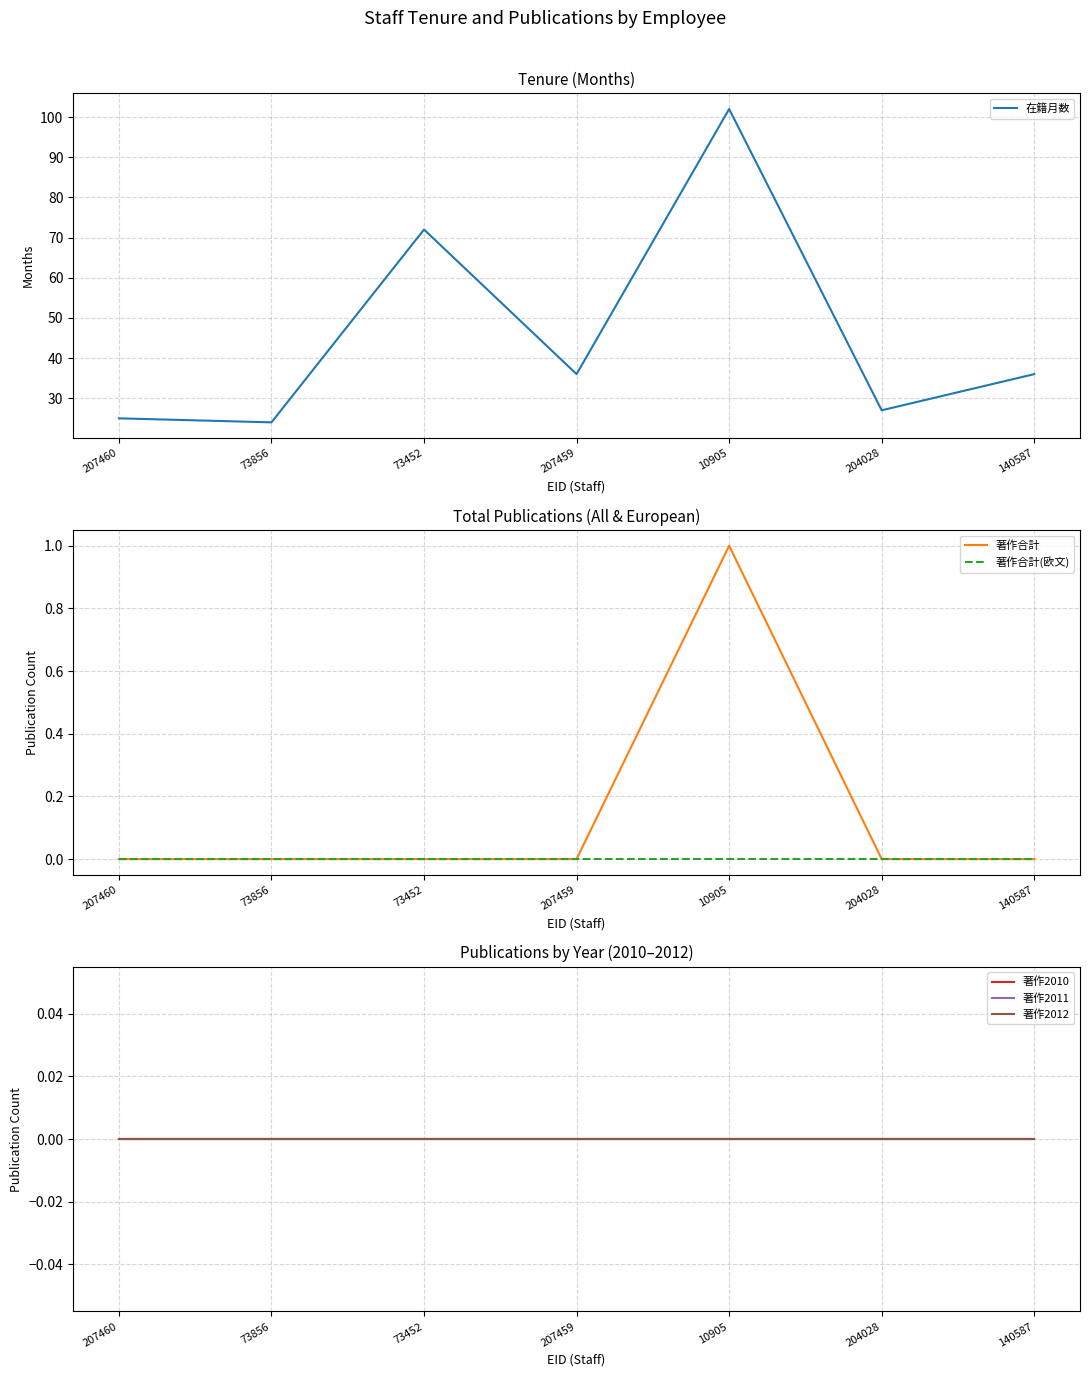

What is the approximate value of 在籍月数 at 207460, to the nearest 5?

25